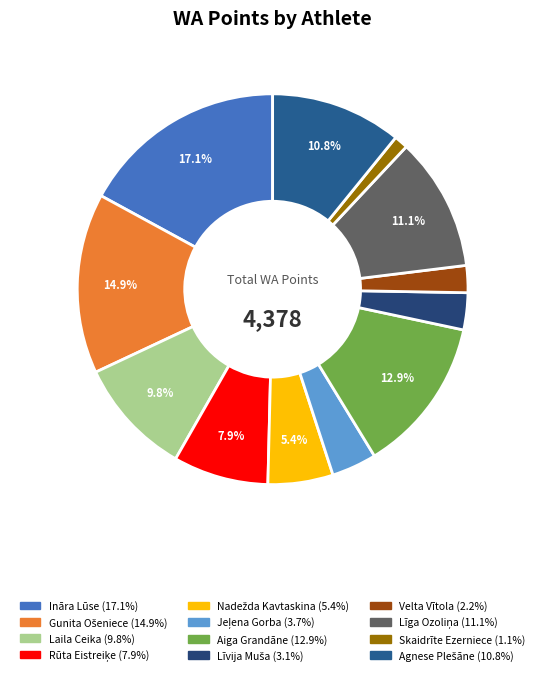

How many slices are in this pie chart?

12